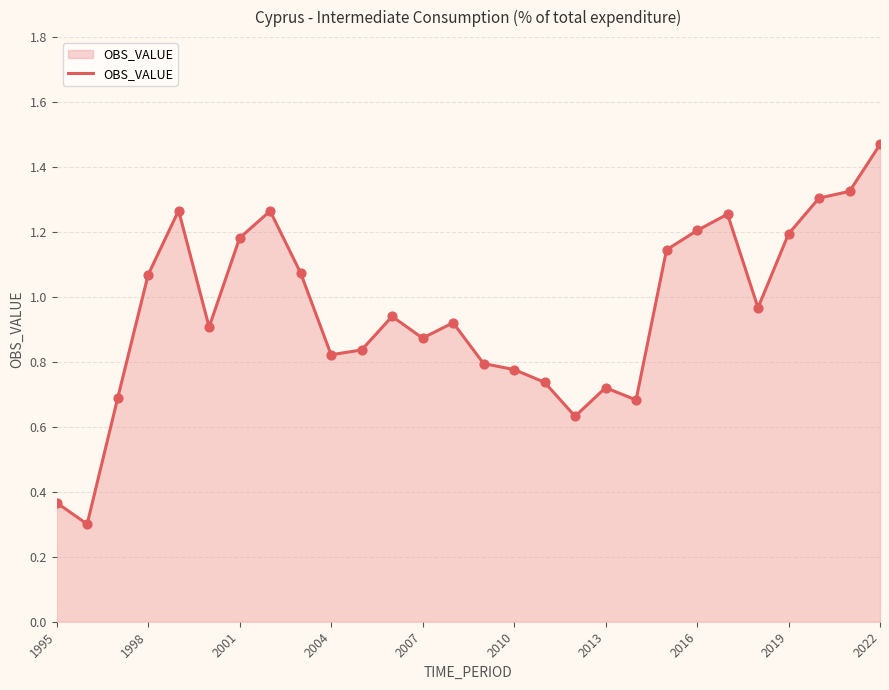

What is the minimum value shown in the chart?

0.3